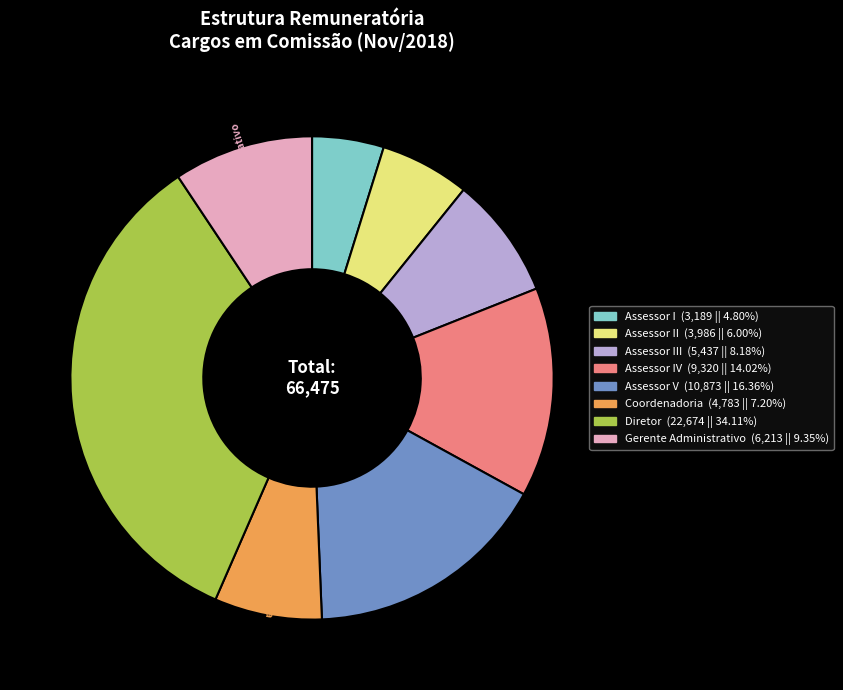

Is there a majority slice in this chart?

No